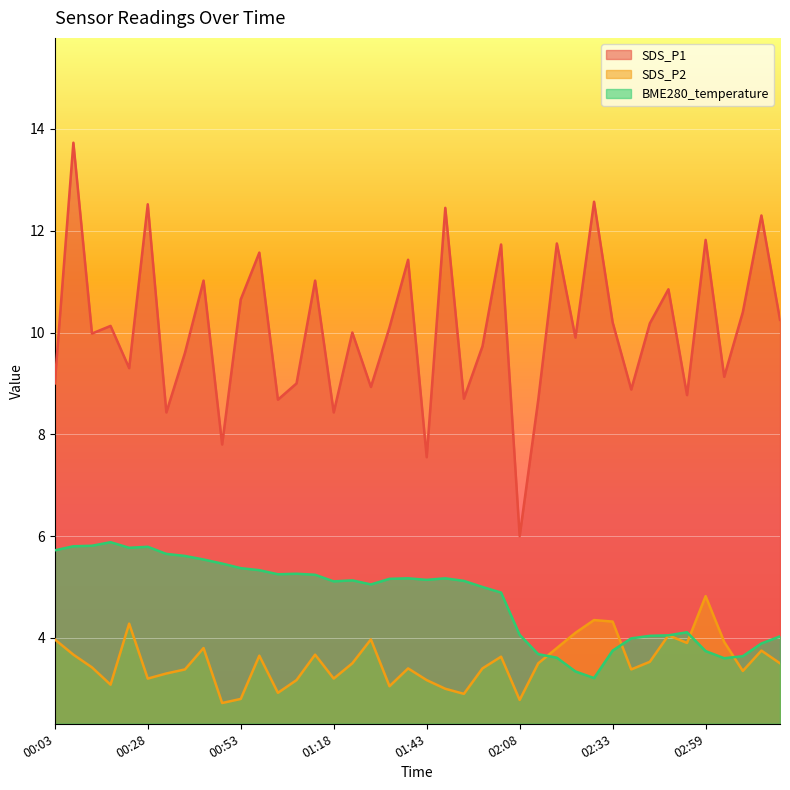

Does the chart display data point markers on the line(s)?

No